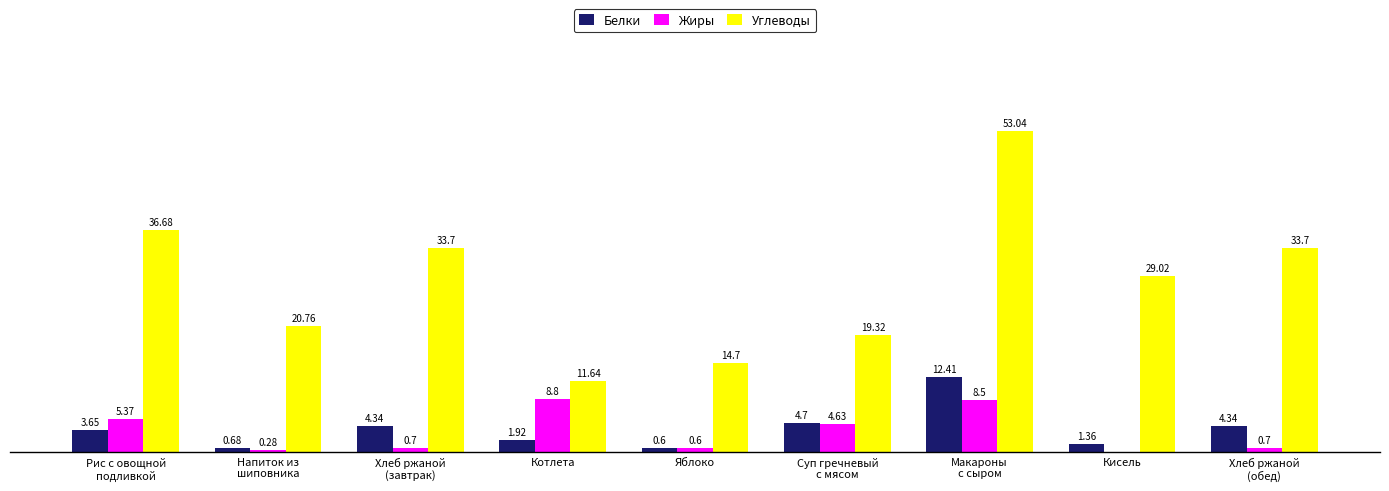

Are the bars horizontal?

No